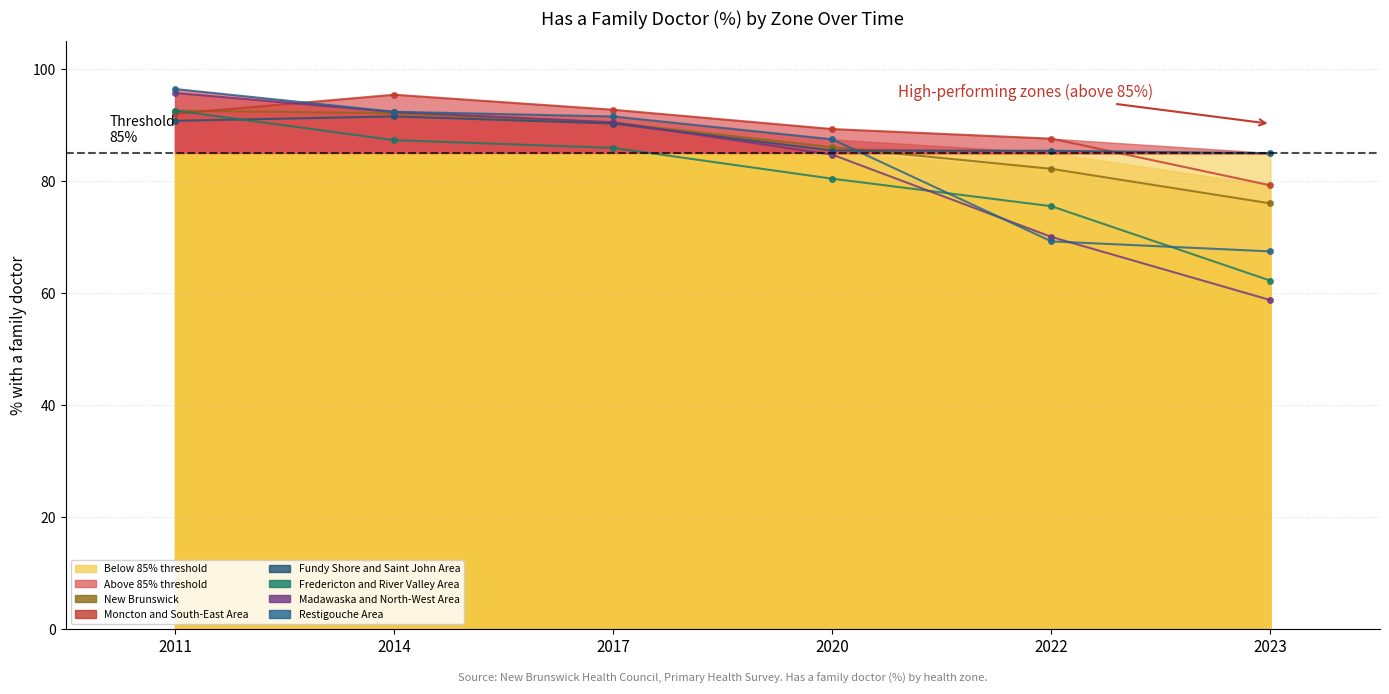

What is the total value across all series at 2017?

541.3